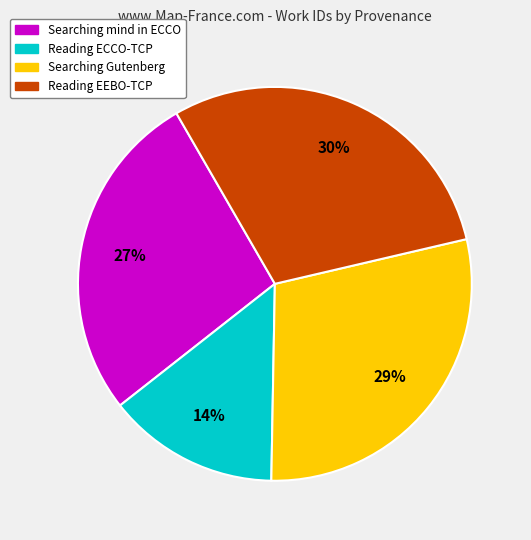

To the nearest percent, what is the average slice percentage?

25%